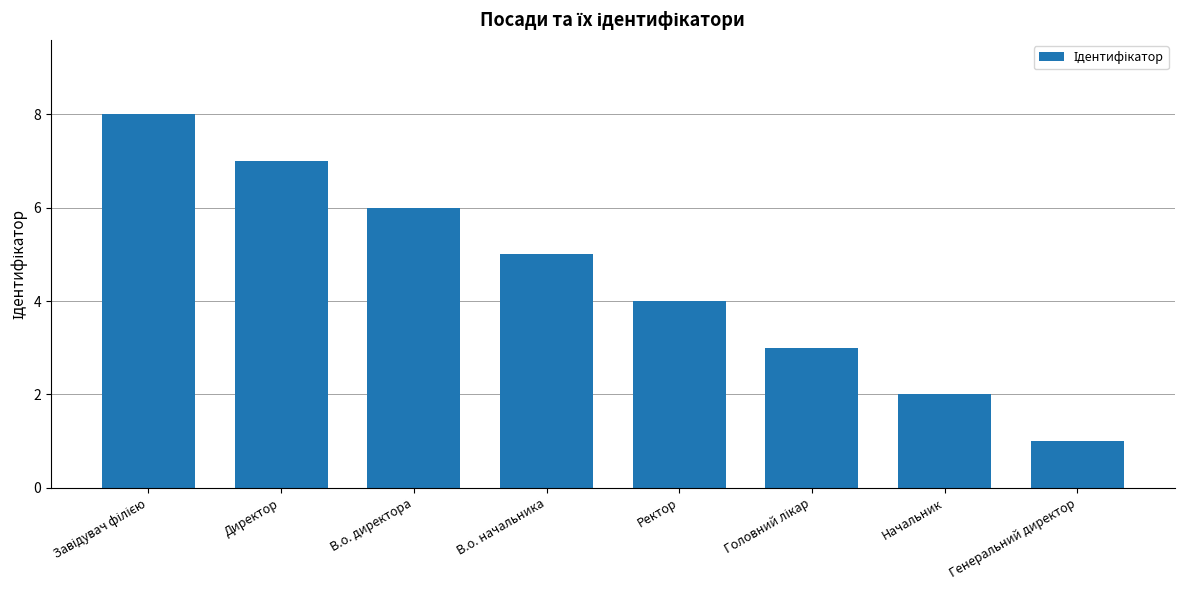

How many bars are there in total?

8